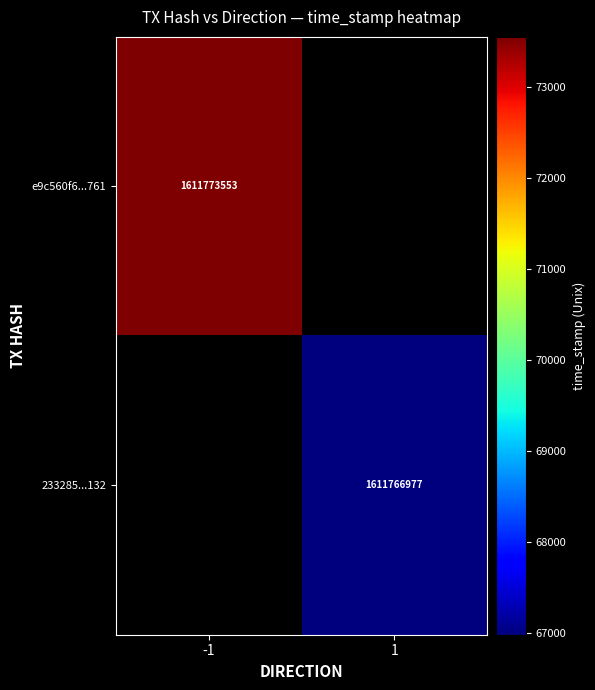

Which category has the lowest value across all series?

1